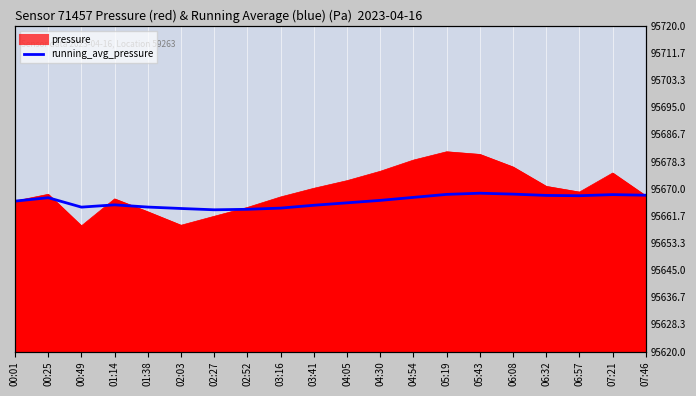

What is the label of the 9th point from the right?

04:30